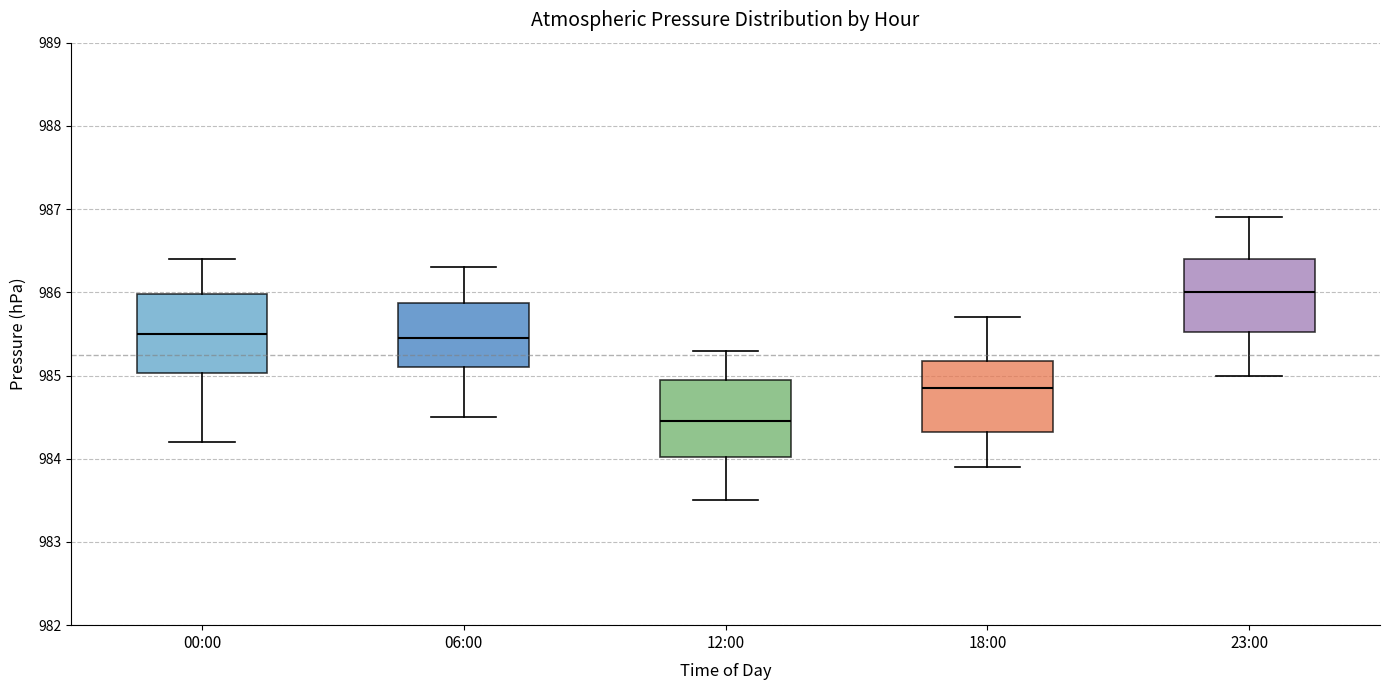

Reading left to right, transcribe this box plot: for each box, give where its median line is, the range the box spans, and where its two whiskers end, as read against the y-axis. The values are not printed on the chart, so give them approximately, as read against the axis.

00:00: median 985.5, box 985.0 to 986.0, whiskers 984.2 to 986.4
06:00: median 985.5, box 985.1 to 985.9, whiskers 984.5 to 986.3
12:00: median 984.5, box 984.0 to 985.0, whiskers 983.5 to 985.3
18:00: median 984.9, box 984.3 to 985.2, whiskers 983.9 to 985.7
23:00: median 986.0, box 985.5 to 986.4, whiskers 985.0 to 986.9